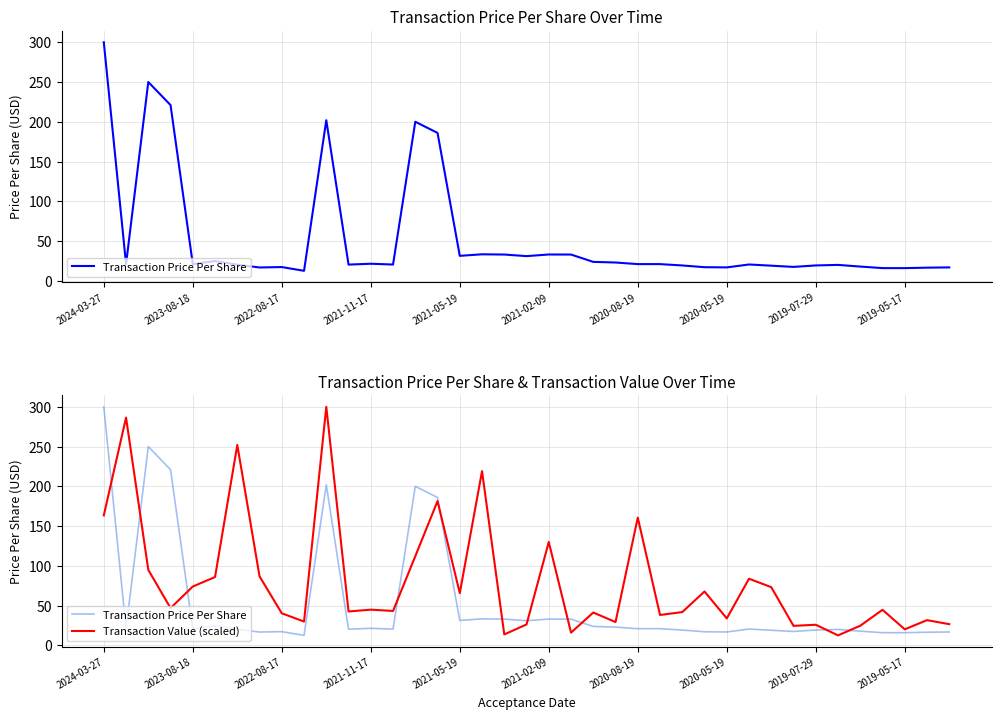

The value of Transaction Value (scaled) at 14 is 112.1. True or false?

True